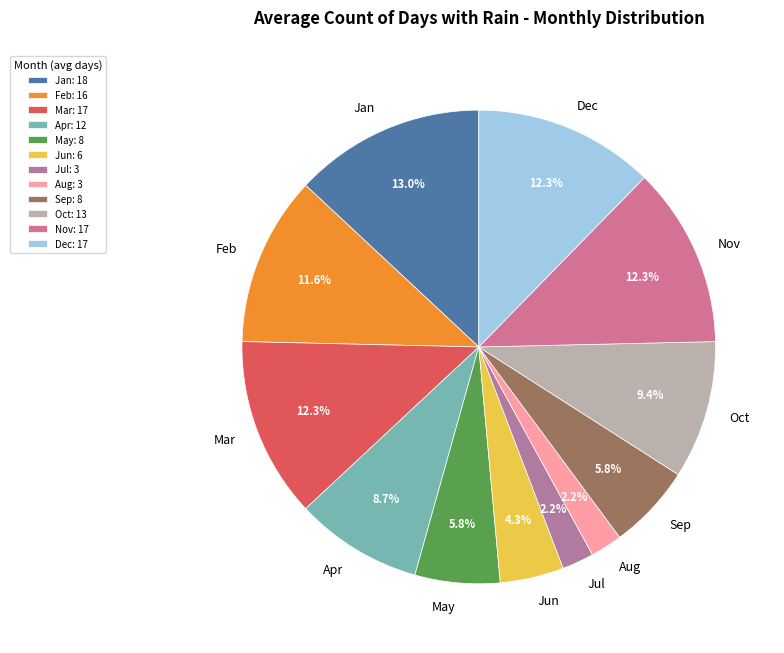

Does Jan represent more than half of the total?

No